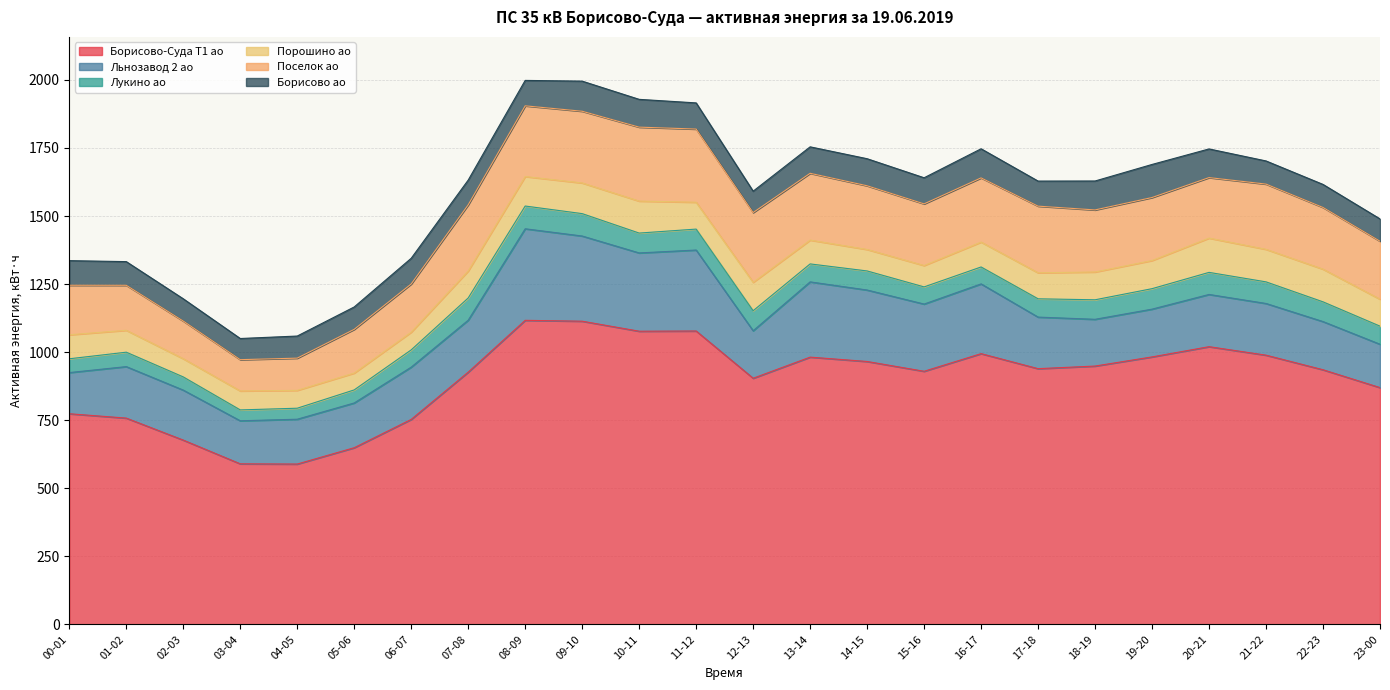

Does the chart have visible grid lines?

Yes